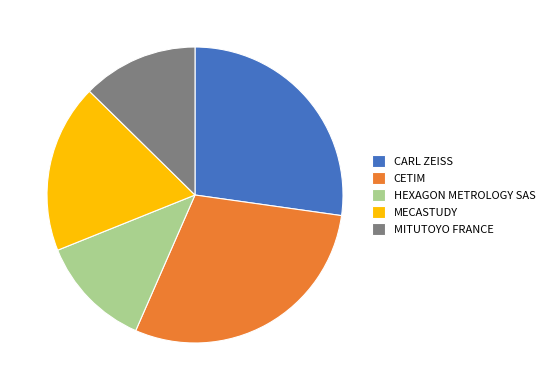

Does HEXAGON METROLOGY SAS account for over 50% of the chart?

No